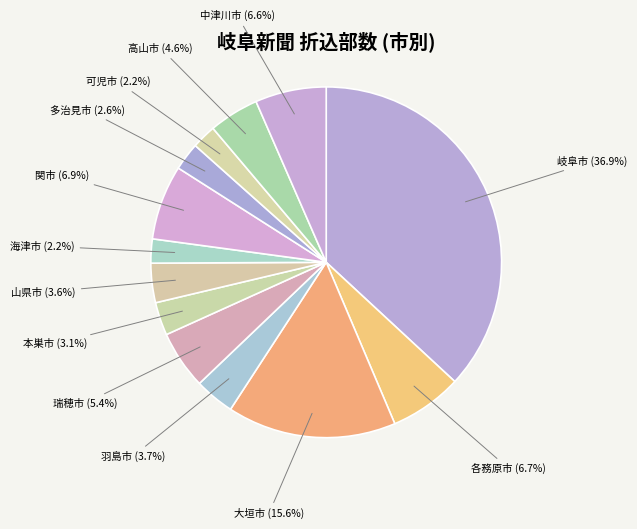

Does any single category account for the majority?

No